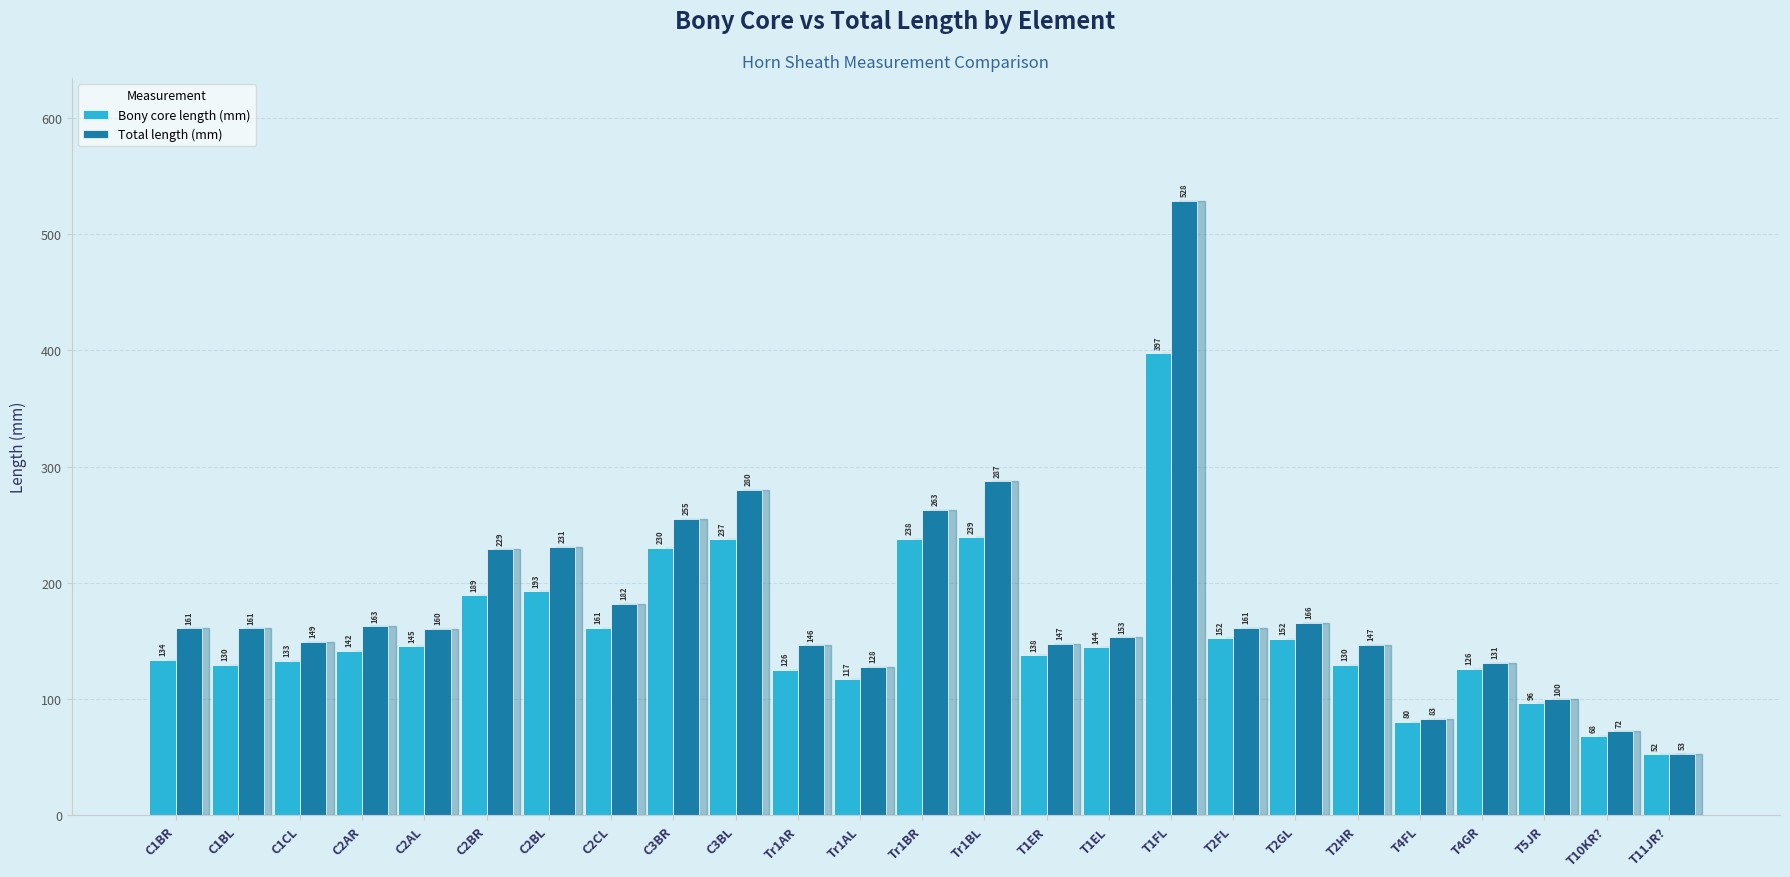

Between Tr1AR and T2GL, which series saw the biggest shift?

Bony core length (mm)